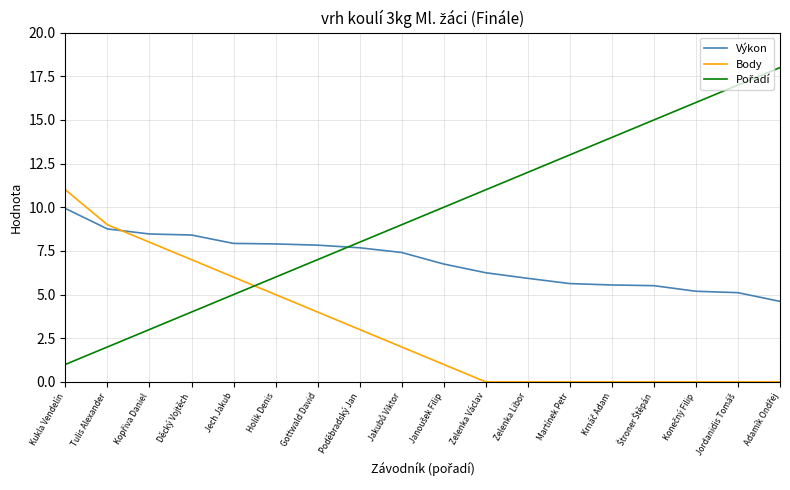

How many intersections are there between Výkon and Body?

1